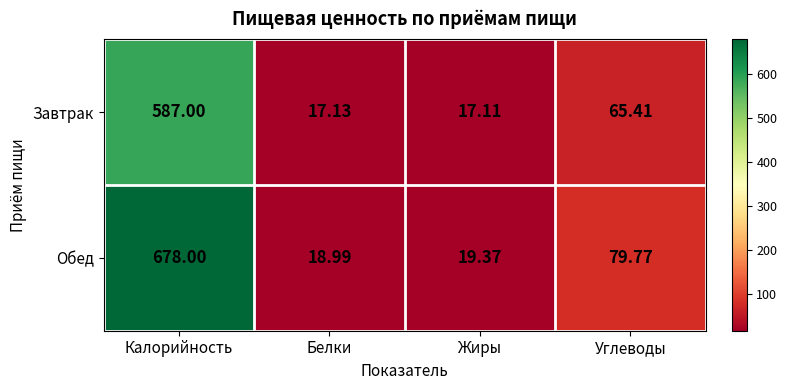

At which label does Обед first exceed 79?

Калорийность